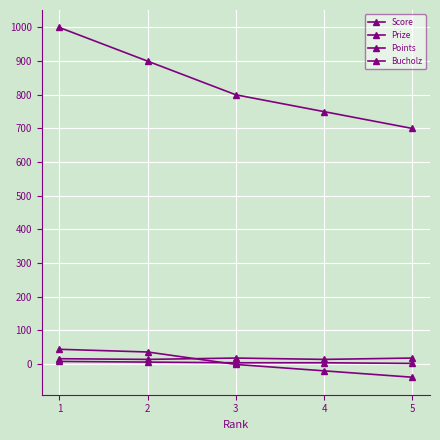

How many lines are shown in the chart?

4